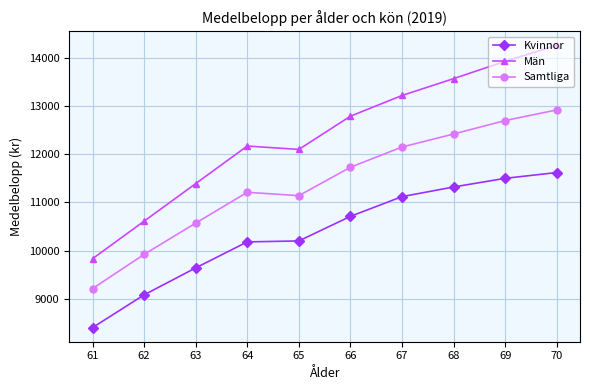

How many interior local valleys does the Män series have?

1